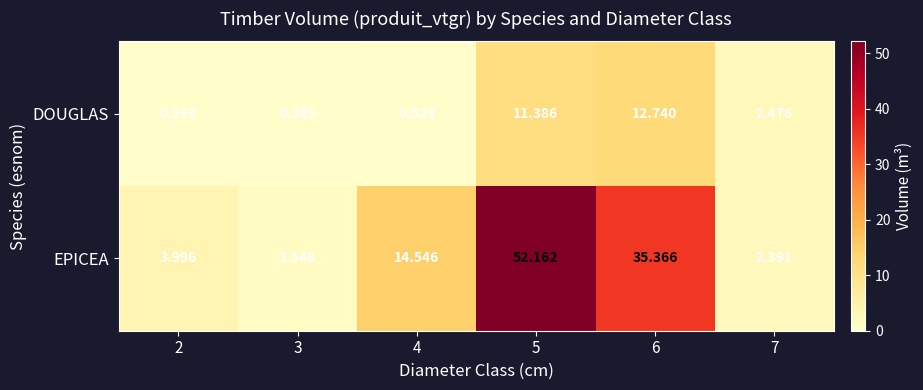

How many distinct data groups are displayed?

2